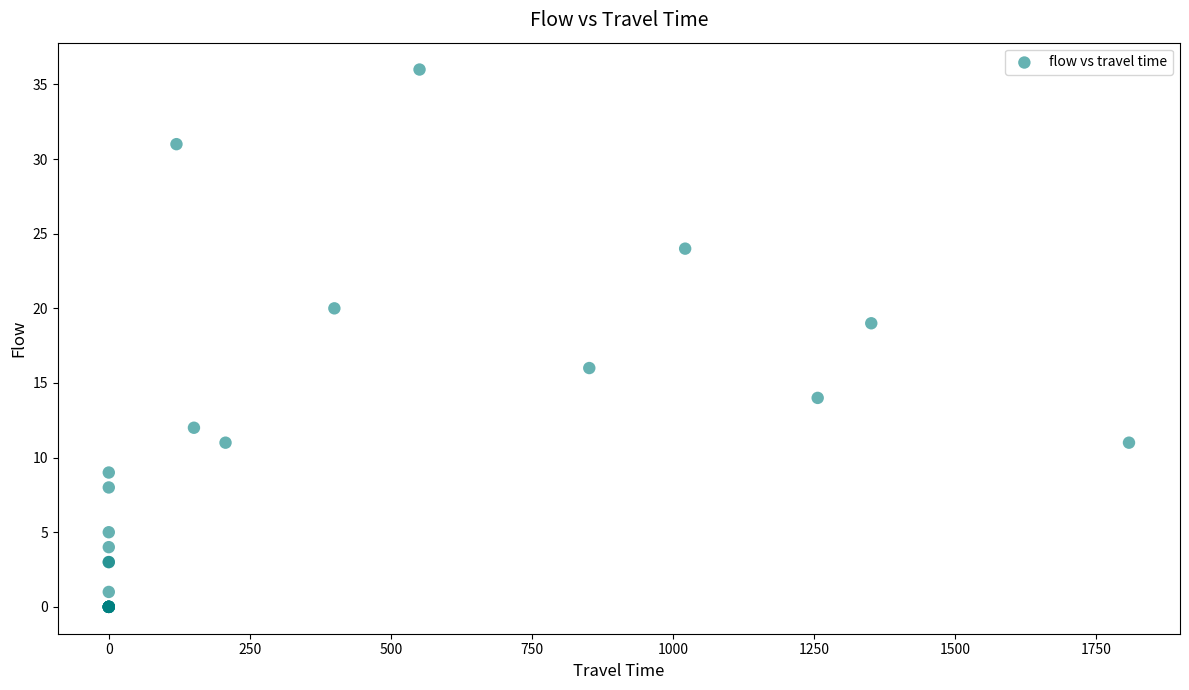

What Y value in the scatter plot is closest to 18?

19